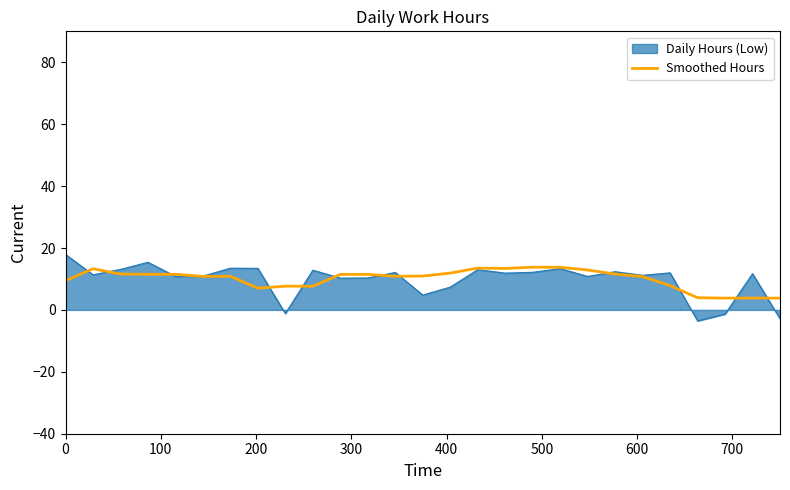

What is the minimum value for Daily Hours (Low)?

-3.6